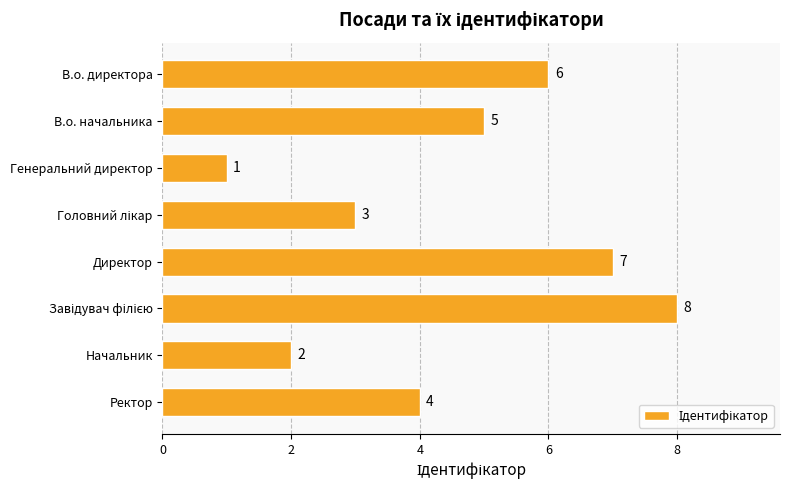

What is the sum of all values?

36